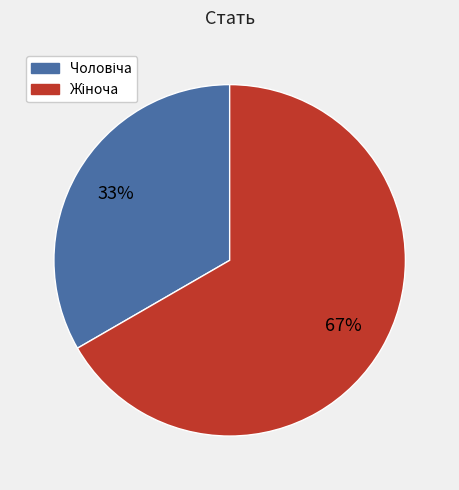

Does any single category account for the majority?

Yes